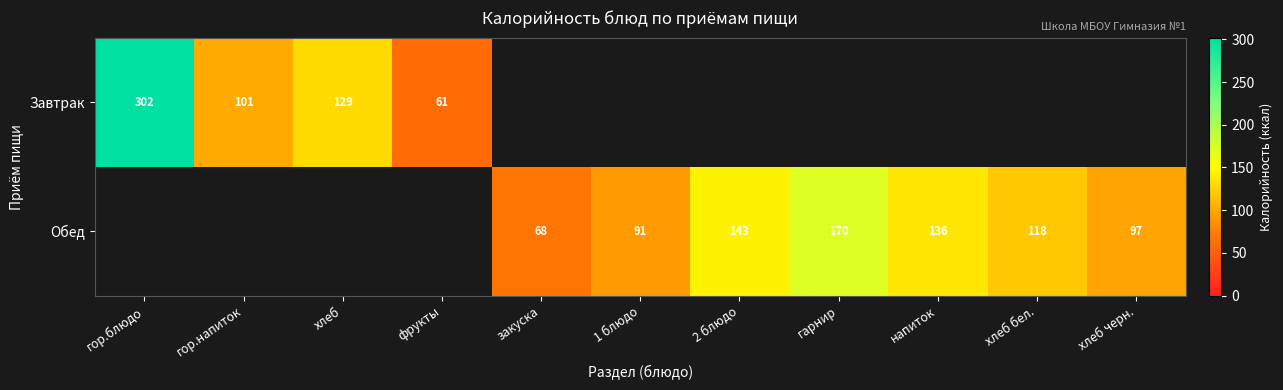

What is the greatest value displayed?

302.0